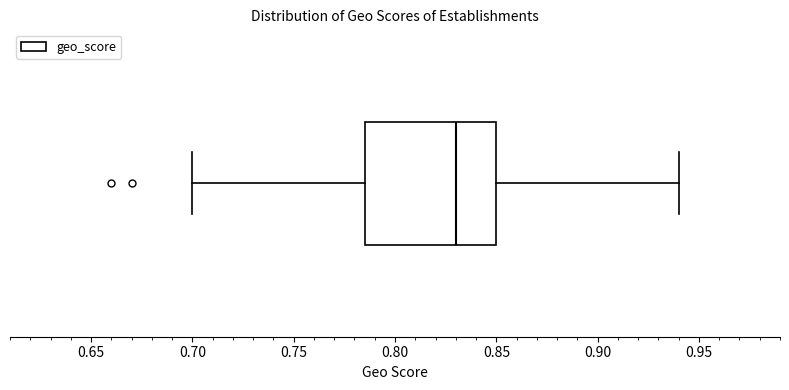

Where does the median line of the box sit on the x-axis? The values are not printed on the chart, so give them approximately, as read against the axis.

0.830